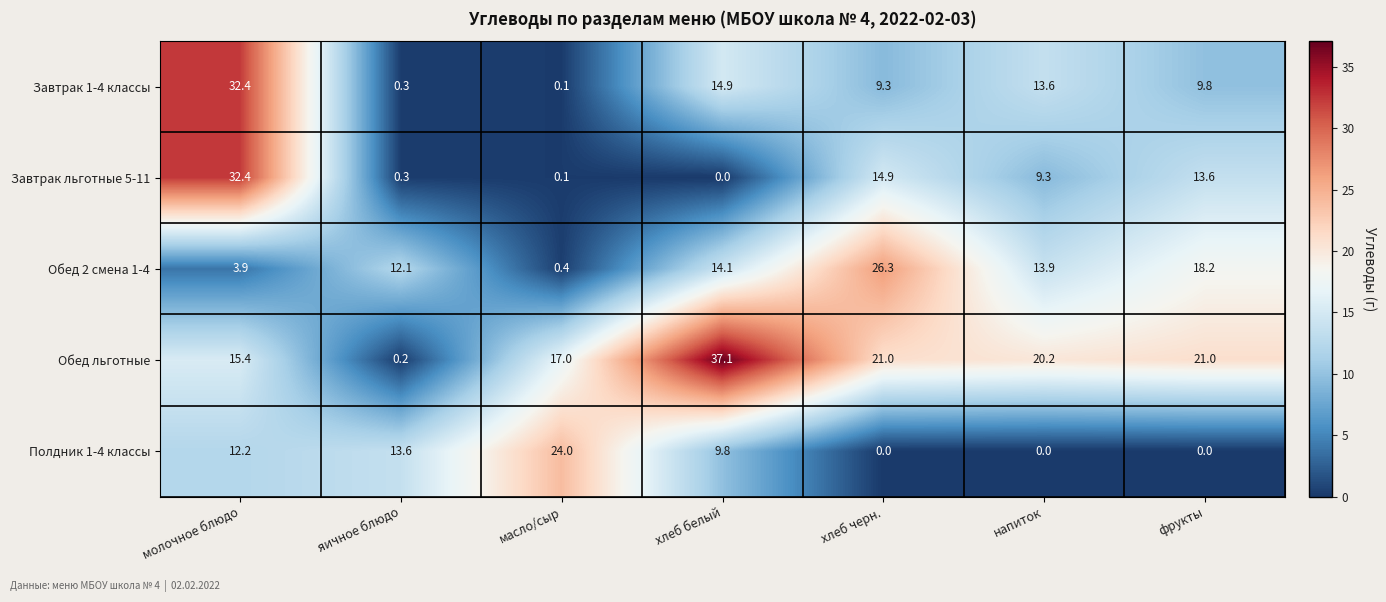

What is the difference between the maximum and minimum values in the Обед 2 смена 1-4 series?

25.9